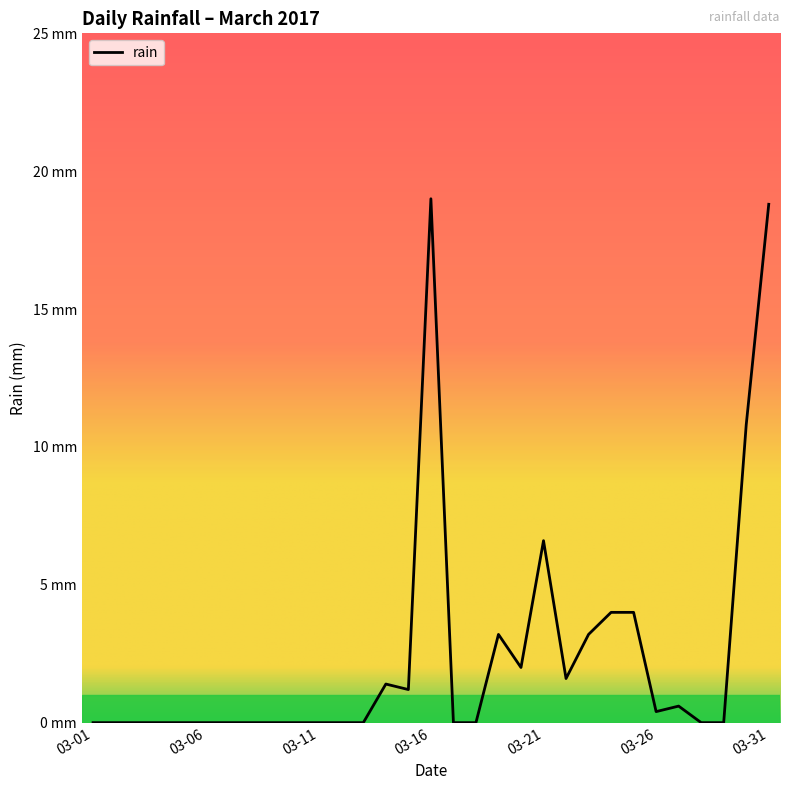

Does the chart display data point markers on the line(s)?

No